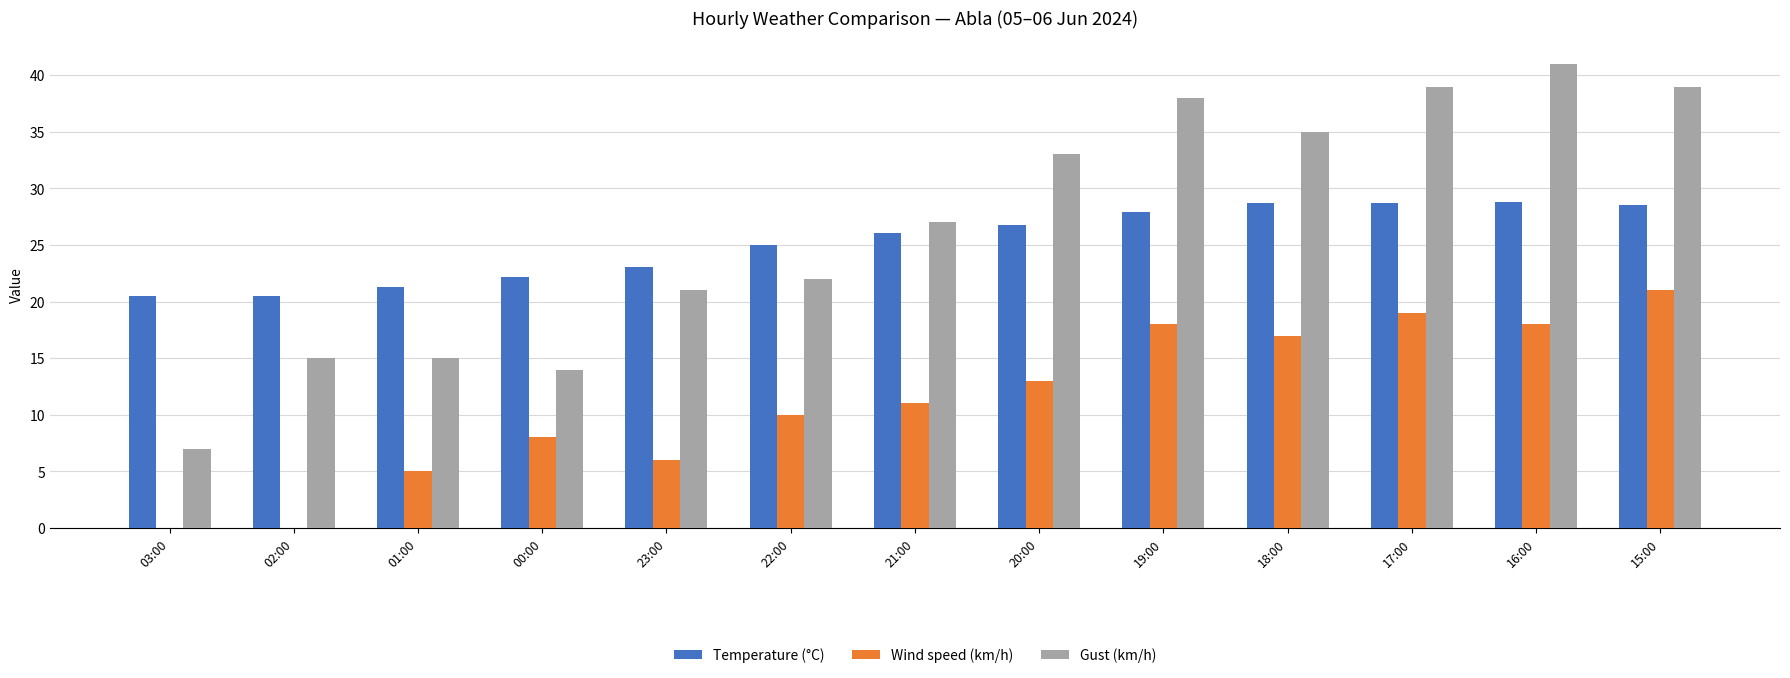

What are all the series names shown in the legend?

Temperature (°C), Wind speed (km/h), Gust (km/h)